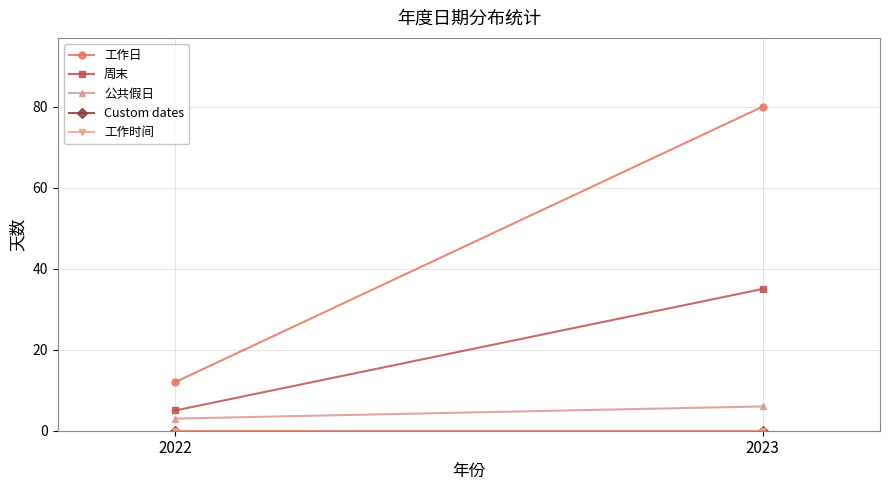

Which series has the largest range (max minus min)?

工作日